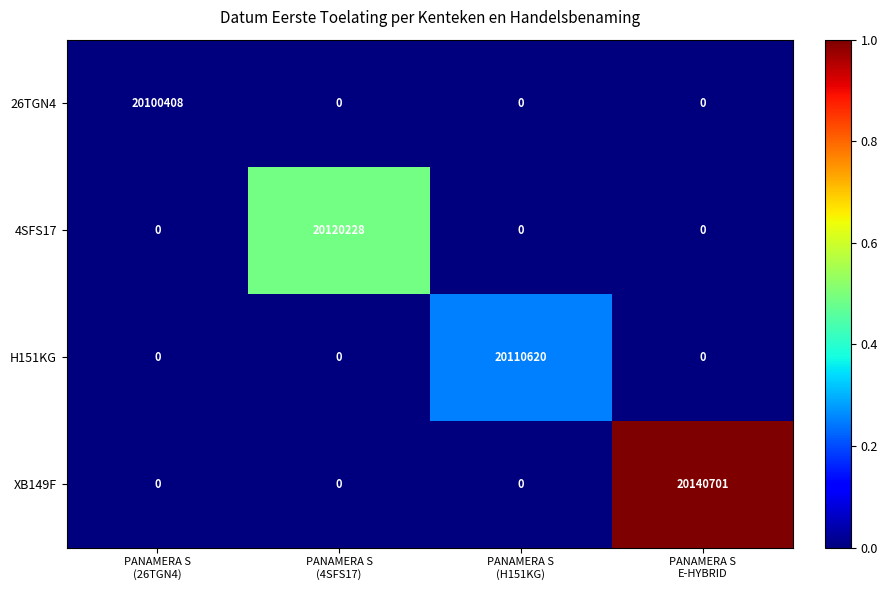

How many series are shown in this chart?

4